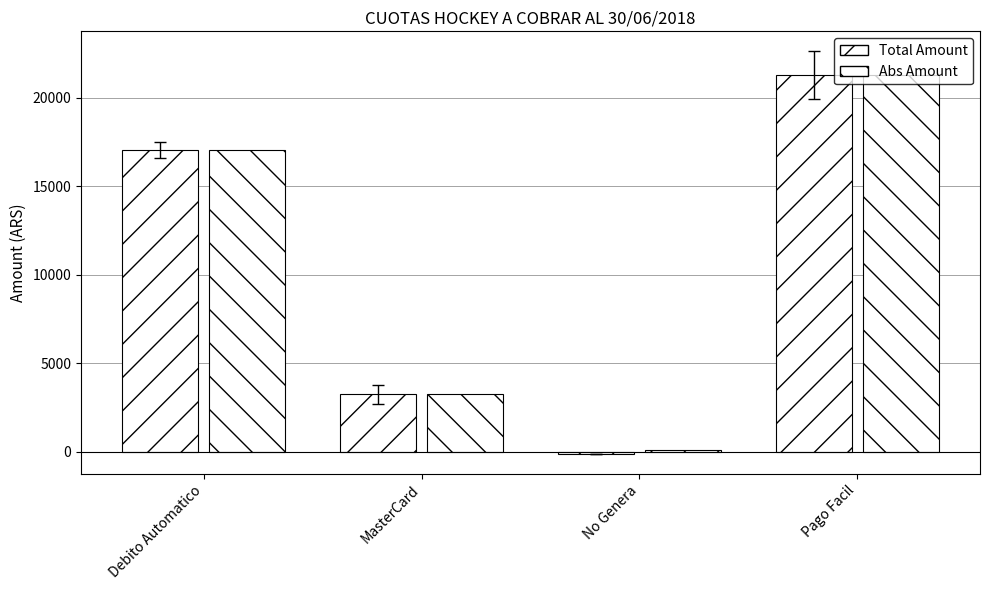

How many bars are there in total?

8